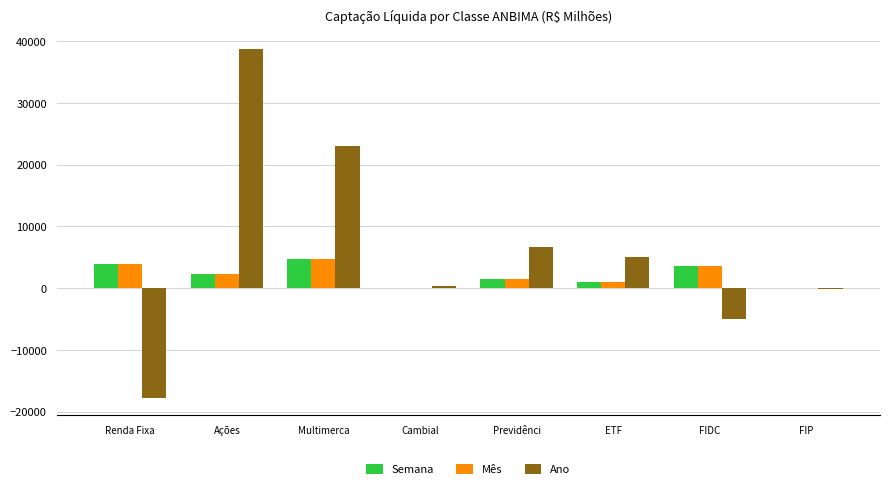

The Mês series shows 3599.8 at FIDC. True or false?

True